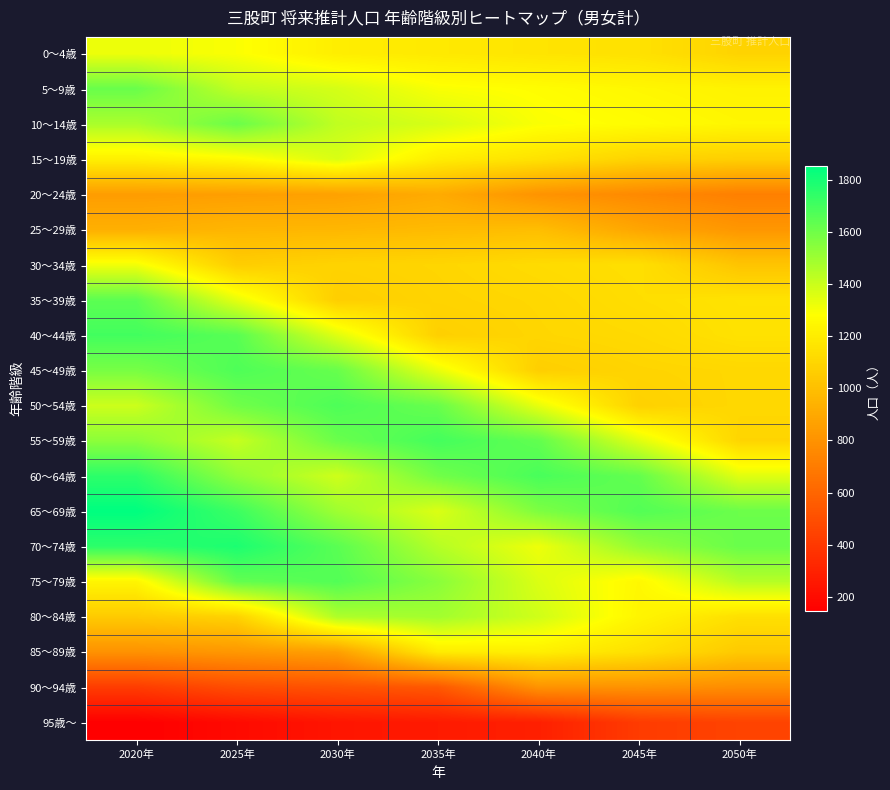

At which category does the chart reach its peak across all series?

2020年